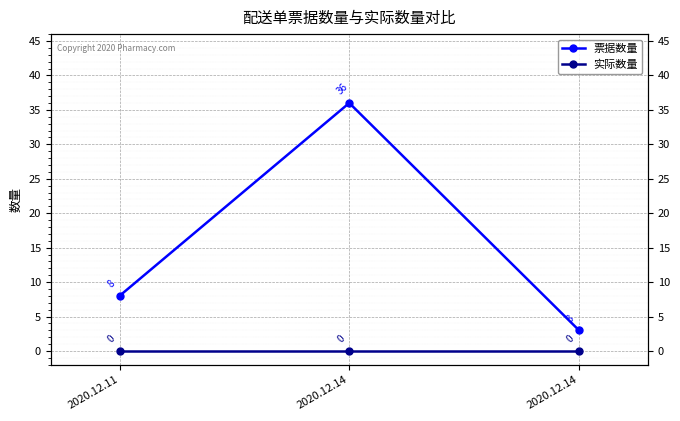

What is the average value of the 票据数量 series?

16